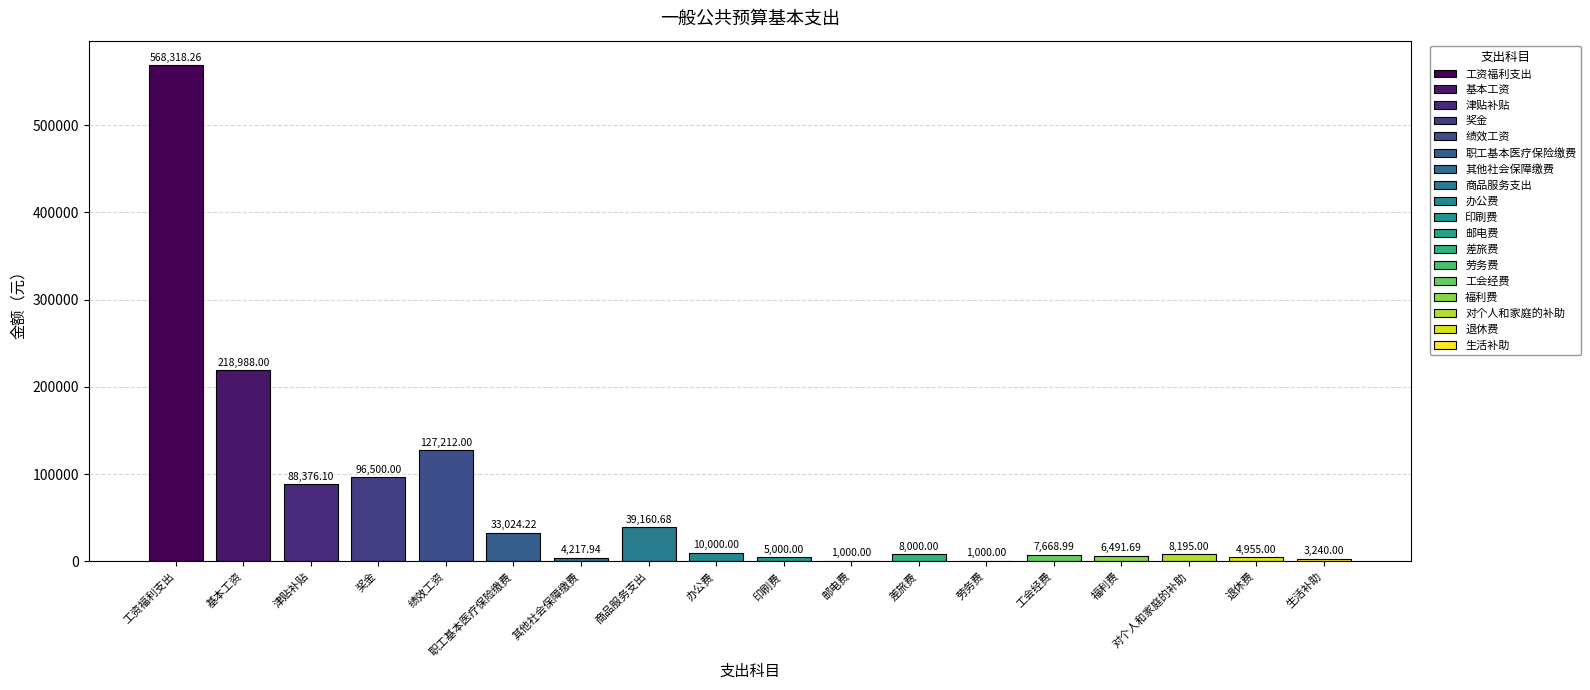

What is the sum of the values at 基本工资 and 福利费?

225479.7